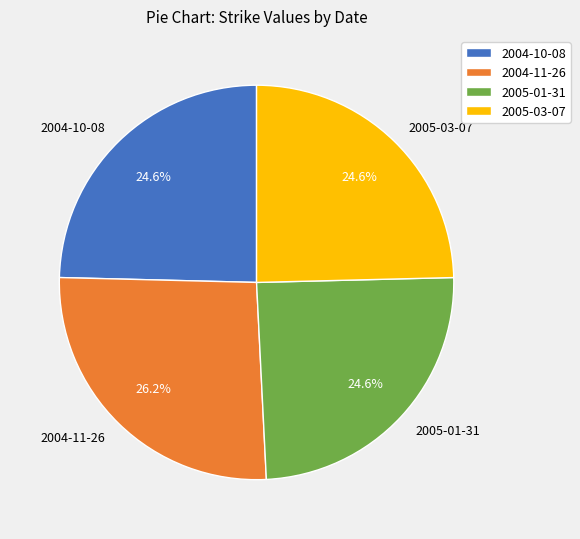

To the nearest percent, what portion does 2005-01-31 represent?

25%